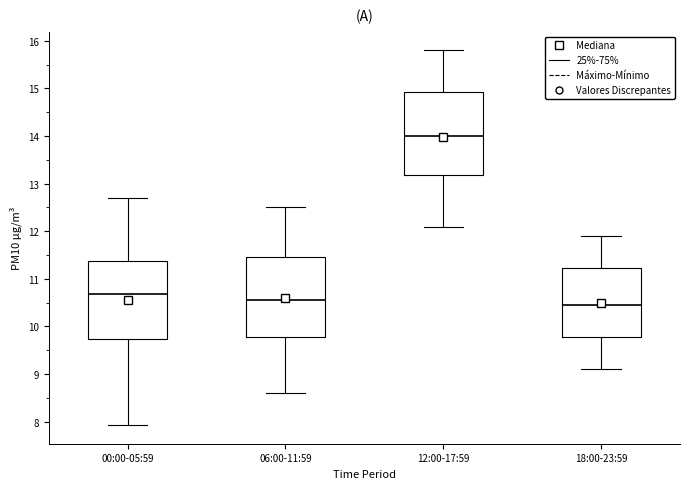

Reading left to right, read every box against the y-axis: the position of its median line, the range the box covers, and the ends of its whiskers. The values are not printed on the chart, so give them approximately, as read against the axis.

00:00-05:59: median 10.7, box 9.7 to 11.4, whiskers 7.9 to 12.7
06:00-11:59: median 10.6, box 9.8 to 11.5, whiskers 8.6 to 12.5
12:00-17:59: median 14.0, box 13.2 to 14.9, whiskers 12.1 to 15.8
18:00-23:59: median 10.5, box 9.8 to 11.2, whiskers 9.1 to 11.9